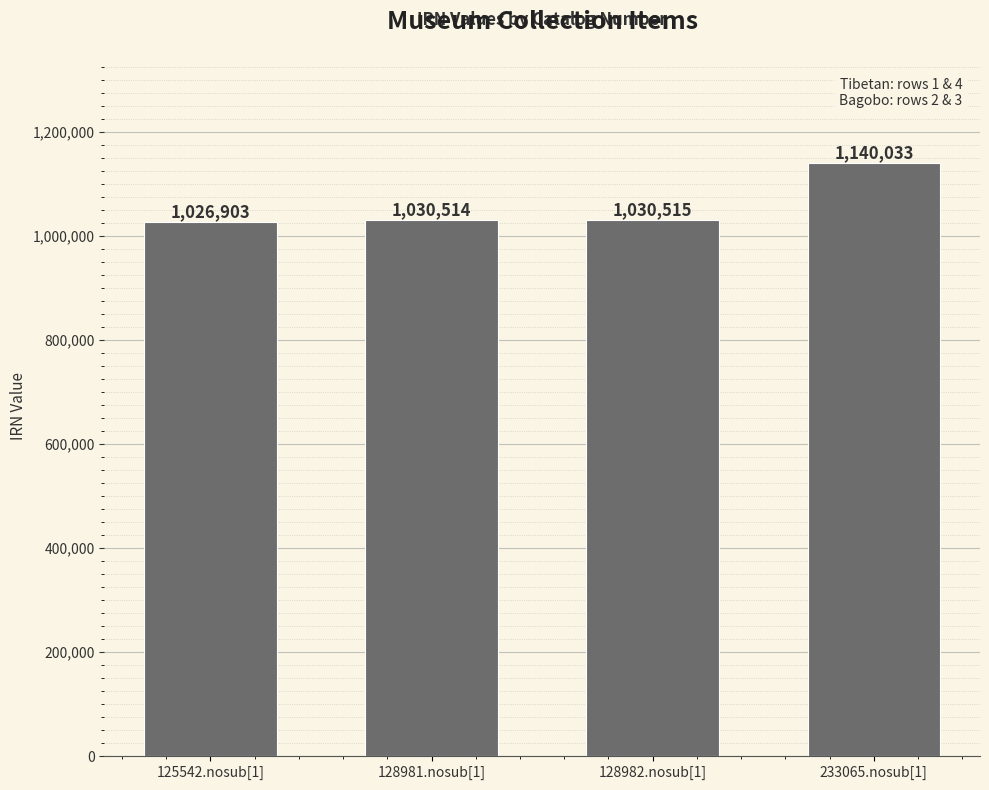

What is the difference between the maximum and minimum values?

113130